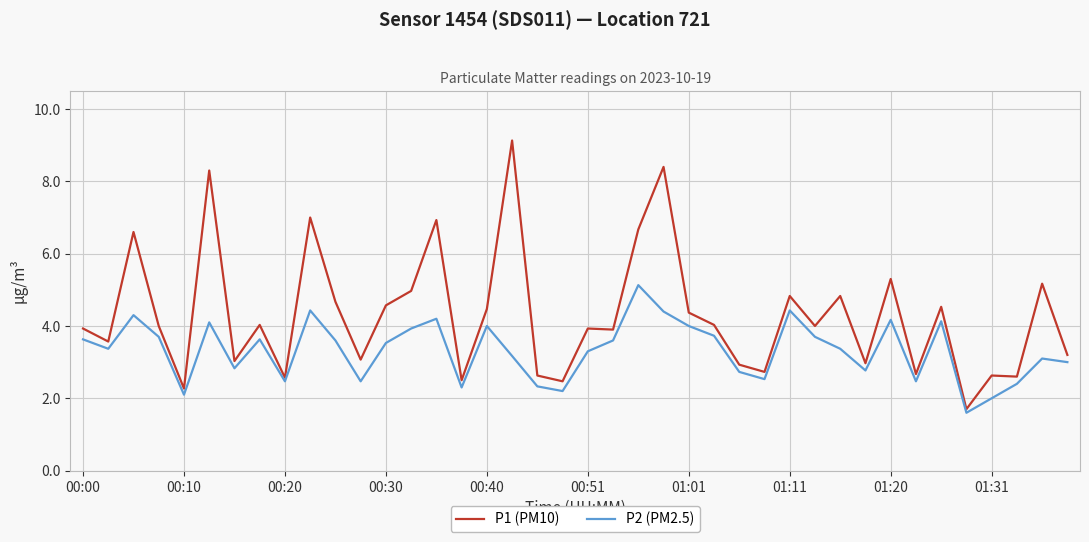

True or false: P2 (PM2.5) and P1 (PM10) intersect in this chart.

False